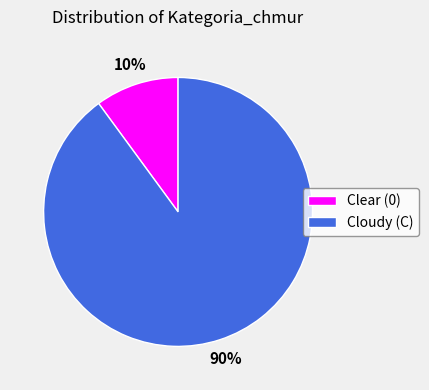

How many slices are in this pie chart?

2